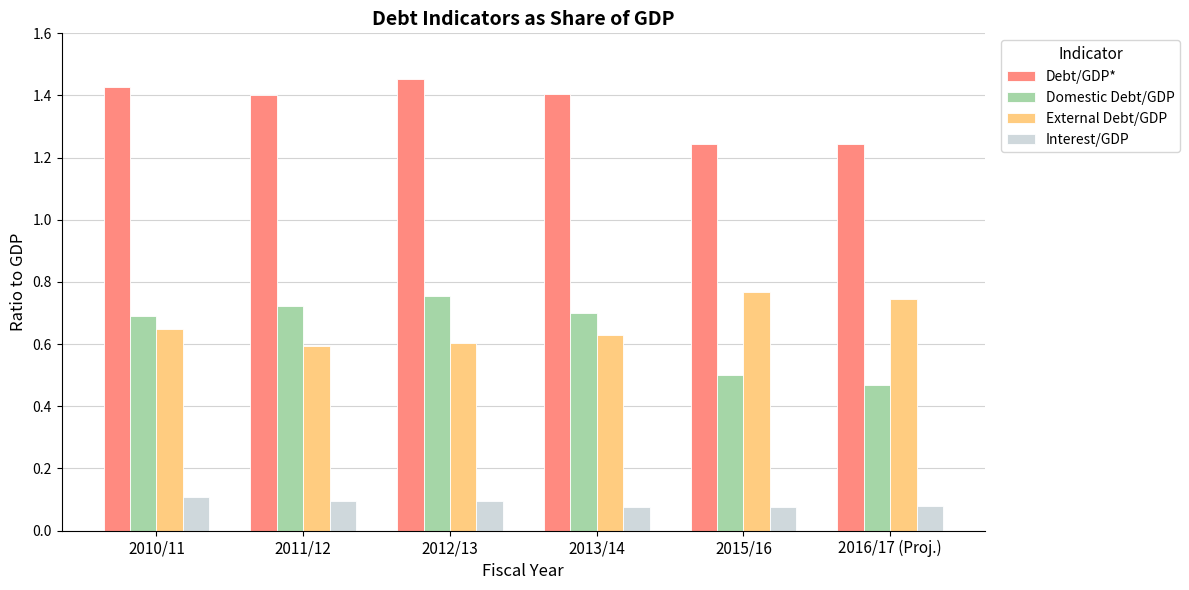

What is the difference between the maximum and minimum values in the Domestic Debt/GDP series?

0.3